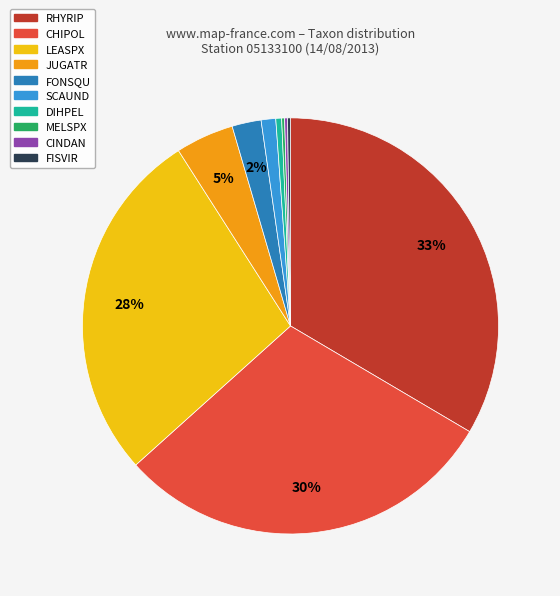

True or false: RHYRIP accounts for 33% of the total.

True